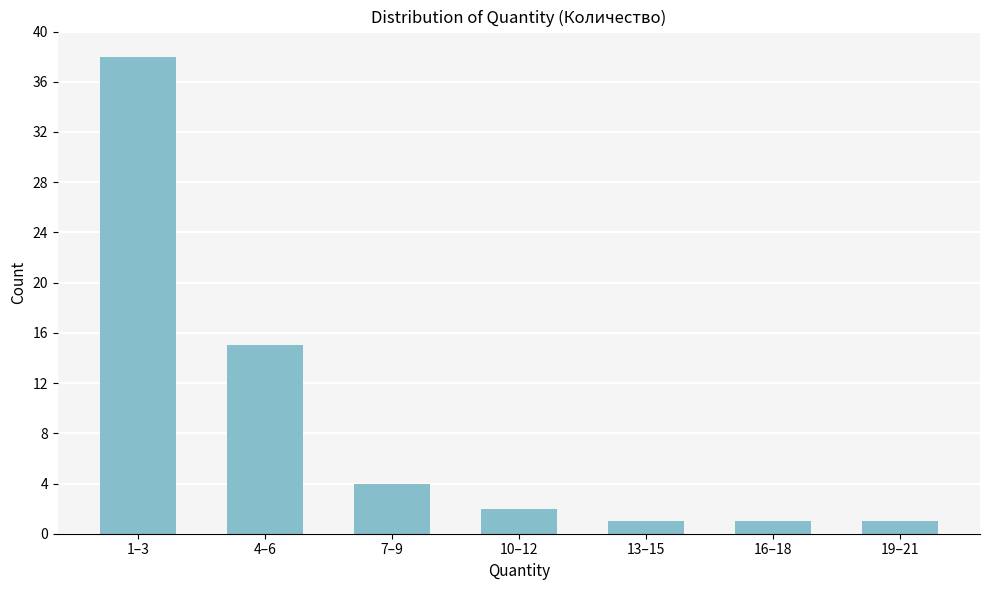

Reading left to right, extract all data points from this chart.

1–3=38	4–6=15	7–9=4	10–12=2	13–15=1	16–18=1	19–21=1